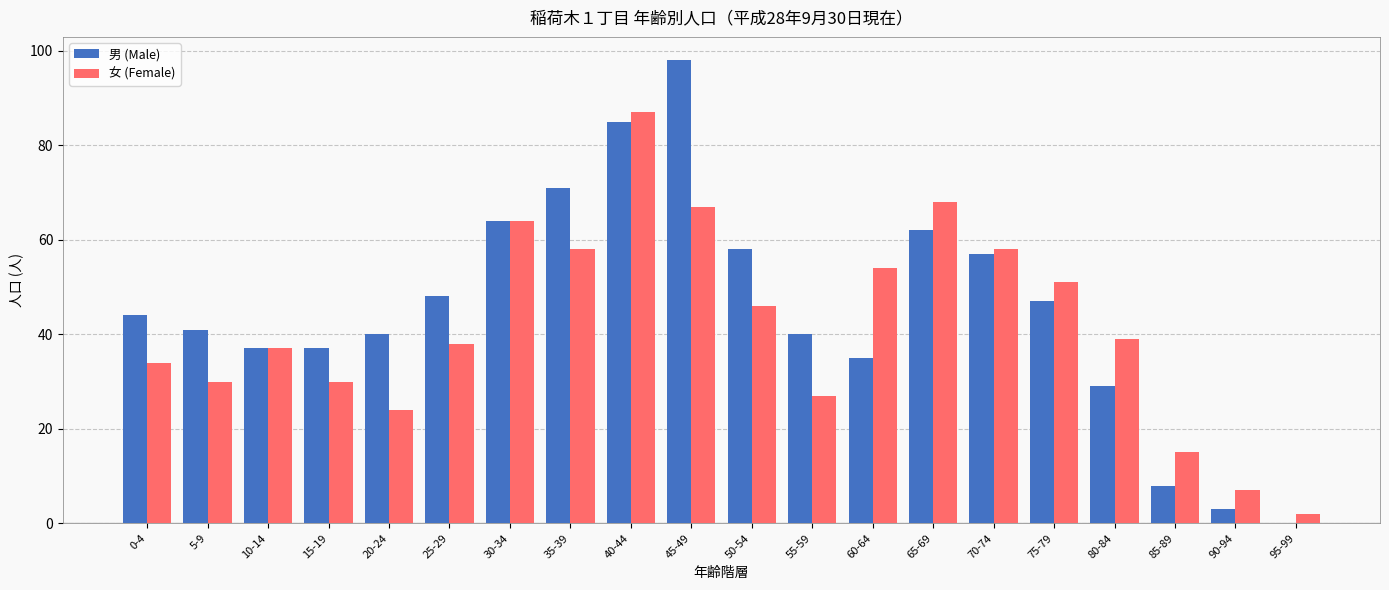

How many groups of bars are there?

20